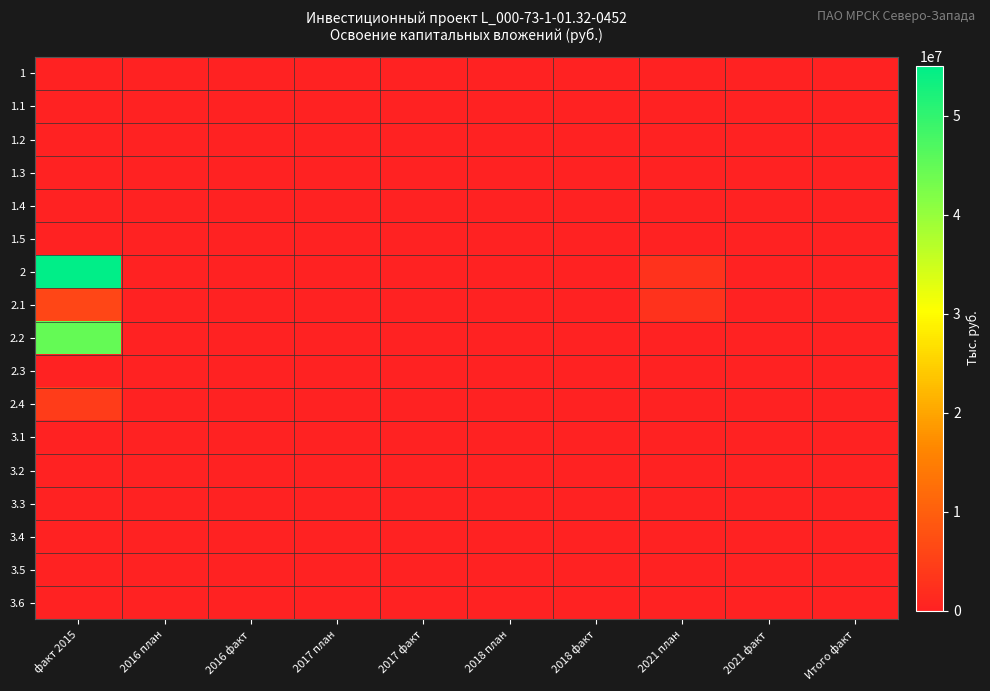

Reading left to right, extract all data points from this chart.

1: факт 2015=0	2016 план=0	2016 факт=0	2017 план=0	2017 факт=0	2018 план=0	2018 факт=0	2021 план=0	2021 факт=0	Итого факт=0
1.1: факт 2015=0	2016 план=0	2016 факт=0	2017 план=0	2017 факт=0	2018 план=0	2018 факт=0	2021 план=0	2021 факт=0	Итого факт=0
1.2: факт 2015=0	2016 план=0	2016 факт=0	2017 план=0	2017 факт=0	2018 план=0	2018 факт=0	2021 план=0	2021 факт=0	Итого факт=0
1.3: факт 2015=0	2016 план=0	2016 факт=0	2017 план=0	2017 факт=0	2018 план=0	2018 факт=0	2021 план=0	2021 факт=0	Итого факт=0
1.4: факт 2015=0	2016 план=0	2016 факт=0	2017 план=0	2017 факт=0	2018 план=0	2018 факт=0	2021 план=0	2021 факт=0	Итого факт=0
1.5: факт 2015=0	2016 план=0	2016 факт=0	2017 план=0	2017 факт=0	2018 план=0	2018 факт=0	2021 план=0	2021 факт=0	Итого факт=0
2: факт 2015=55045035	2016 план=0	2016 факт=0	2017 план=0	2017 факт=0	2018 план=0	2018 факт=0	2021 план=2743008	2021 факт=0	Итого факт=0
2.1: факт 2015=5871555	2016 план=0	2016 факт=0	2017 план=0	2017 факт=0	2018 план=0	2018 факт=0	2021 план=2743008	2021 факт=0	Итого факт=0
2.2: факт 2015=44823970	2016 план=0	2016 факт=0	2017 план=0	2017 факт=0	2018 план=0	2018 факт=0	2021 план=0	2021 факт=0	Итого факт=0
2.3: факт 2015=0	2016 план=0	2016 факт=0	2017 план=0	2017 факт=0	2018 план=0	2018 факт=0	2021 план=0	2021 факт=0	Итого факт=0
2.4: факт 2015=4349510	2016 план=0	2016 факт=0	2017 план=0	2017 факт=0	2018 план=0	2018 факт=0	2021 план=0	2021 факт=0	Итого факт=0
3.1: факт 2015=0	2016 план=0	2016 факт=0	2017 план=0	2017 факт=0	2018 план=0	2018 факт=0	2021 план=0	2021 факт=0	Итого факт=0
3.2: факт 2015=0	2016 план=0	2016 факт=0	2017 план=0	2017 факт=0	2018 план=0	2018 факт=0	2021 план=0	2021 факт=0	Итого факт=0
3.3: факт 2015=0	2016 план=0	2016 факт=0	2017 план=0	2017 факт=0	2018 план=0	2018 факт=0	2021 план=0	2021 факт=0	Итого факт=0
3.4: факт 2015=0	2016 план=0	2016 факт=0	2017 план=0	2017 факт=0	2018 план=0	2018 факт=0	2021 план=0	2021 факт=0	Итого факт=0
3.5: факт 2015=0	2016 план=0	2016 факт=0	2017 план=0	2017 факт=0	2018 план=0	2018 факт=0	2021 план=0	2021 факт=0	Итого факт=0
3.6: факт 2015=0	2016 план=0	2016 факт=0	2017 план=0	2017 факт=0	2018 план=0	2018 факт=0	2021 план=0	2021 факт=0	Итого факт=0